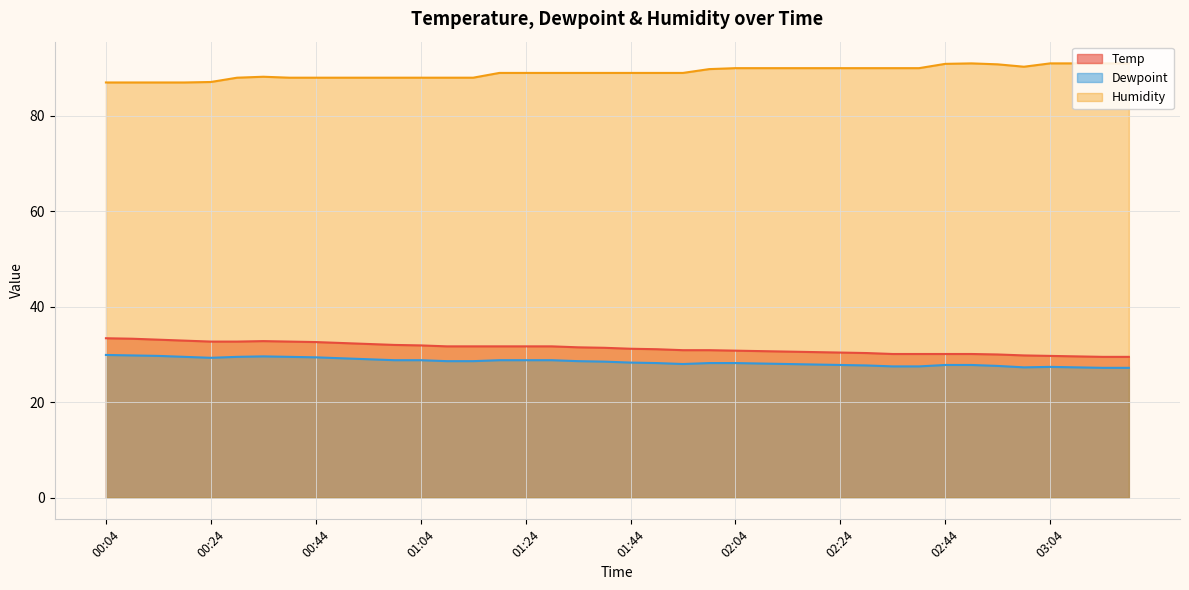

What is the difference between the maximum and second lowest values in the Temp series?

3.9